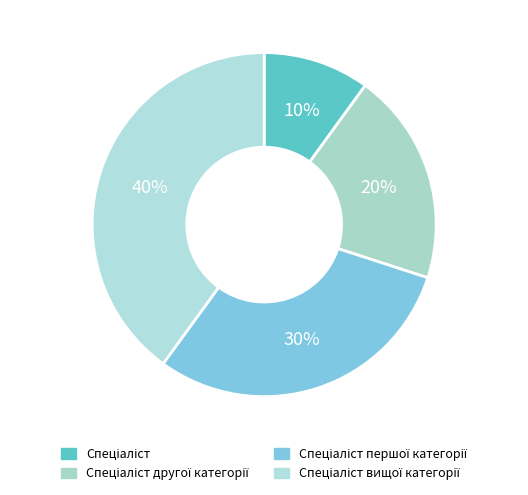

Approximately how many times larger is the value at Спеціаліст другої категорії compared to Спеціаліст?

2.0